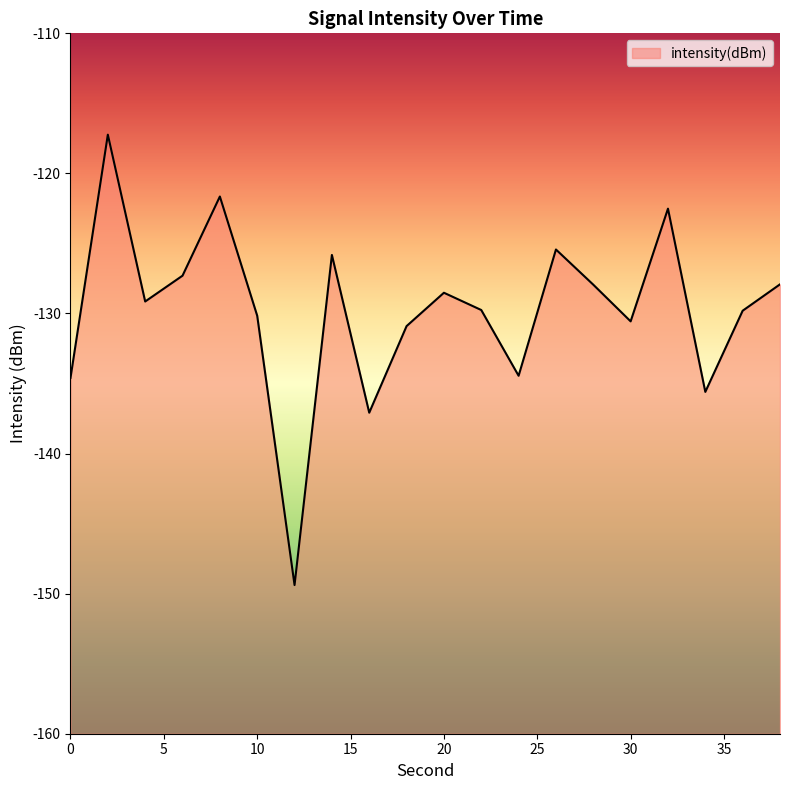

What is the smallest value displayed?

-149.4